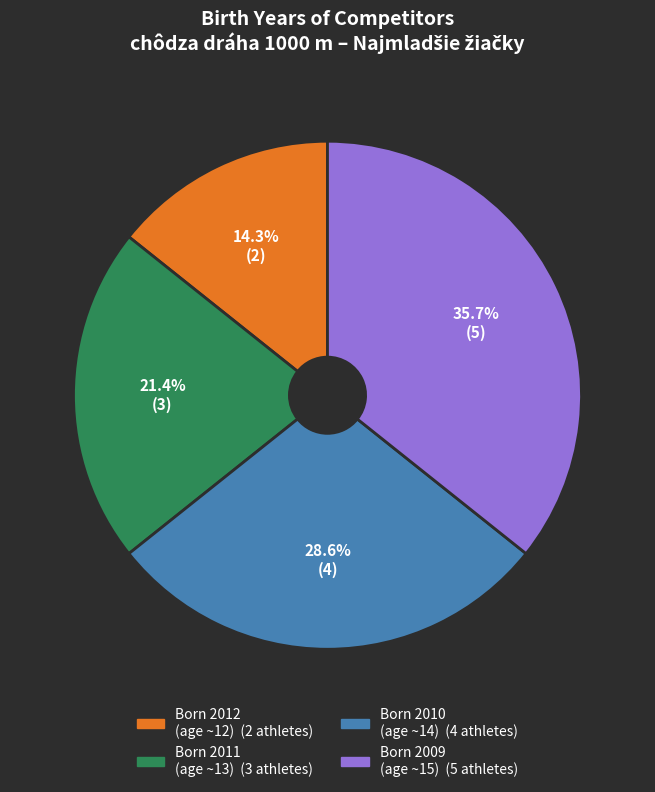

How many segments does this pie chart have?

4